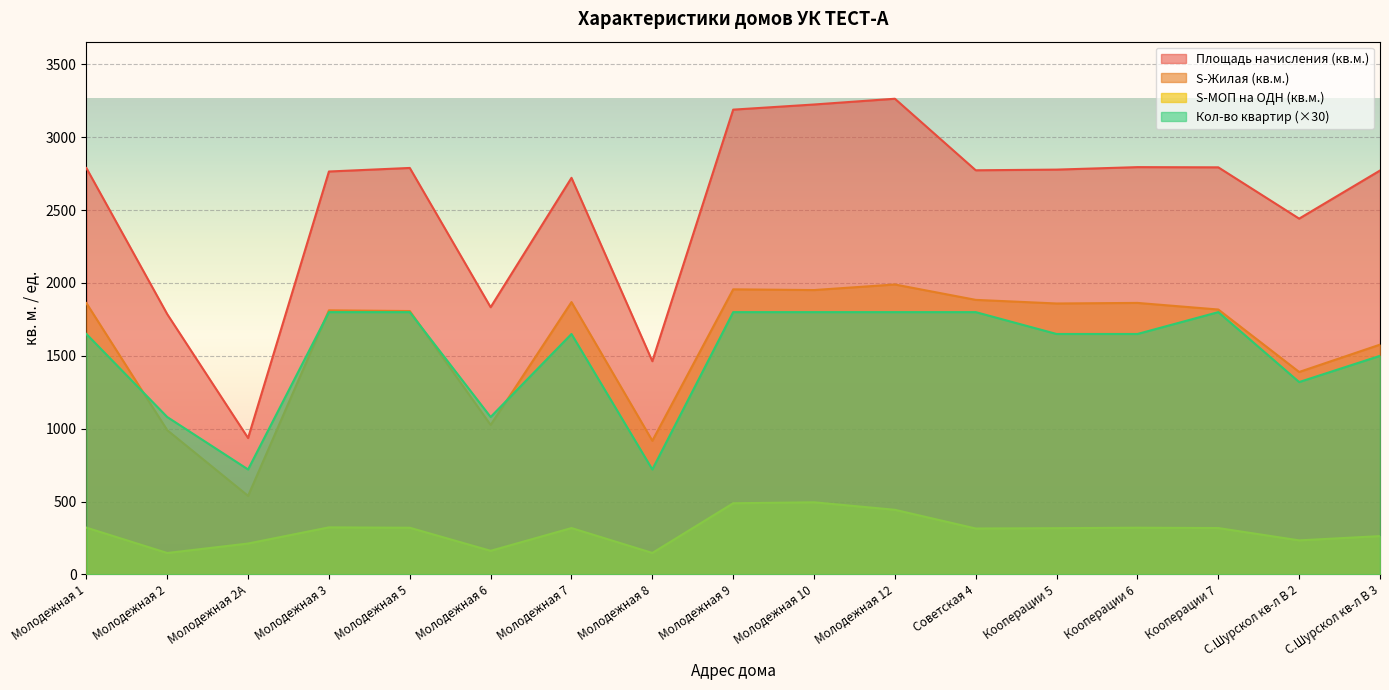

What is the minimum value for S-Жилая (кв.м.)?

538.7